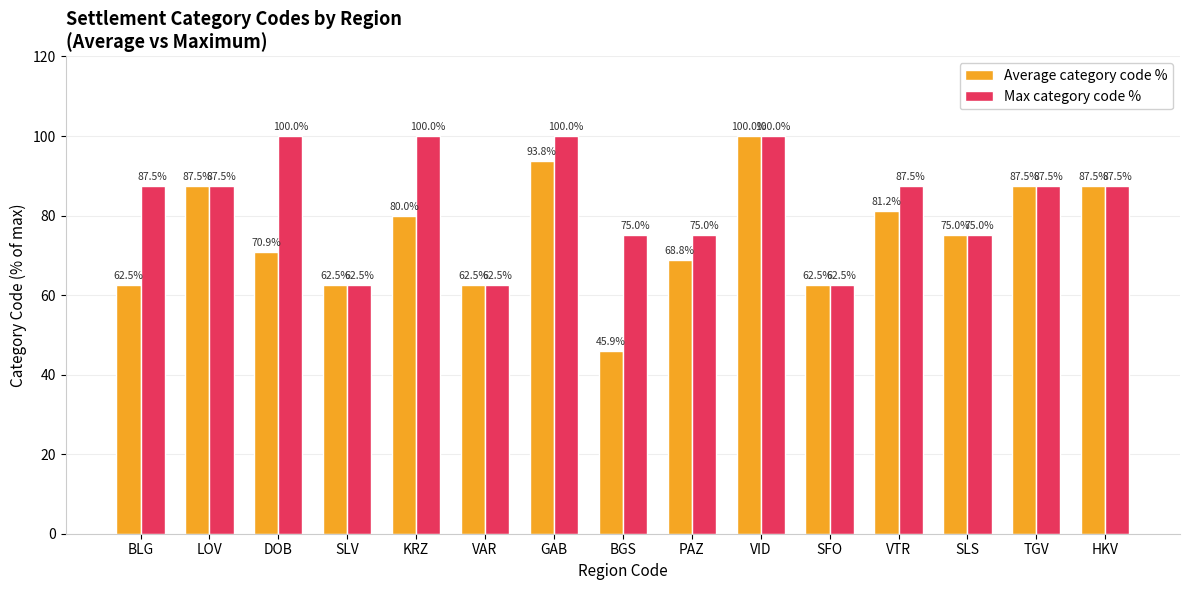

Which series has the largest range (max minus min)?

Average category code %